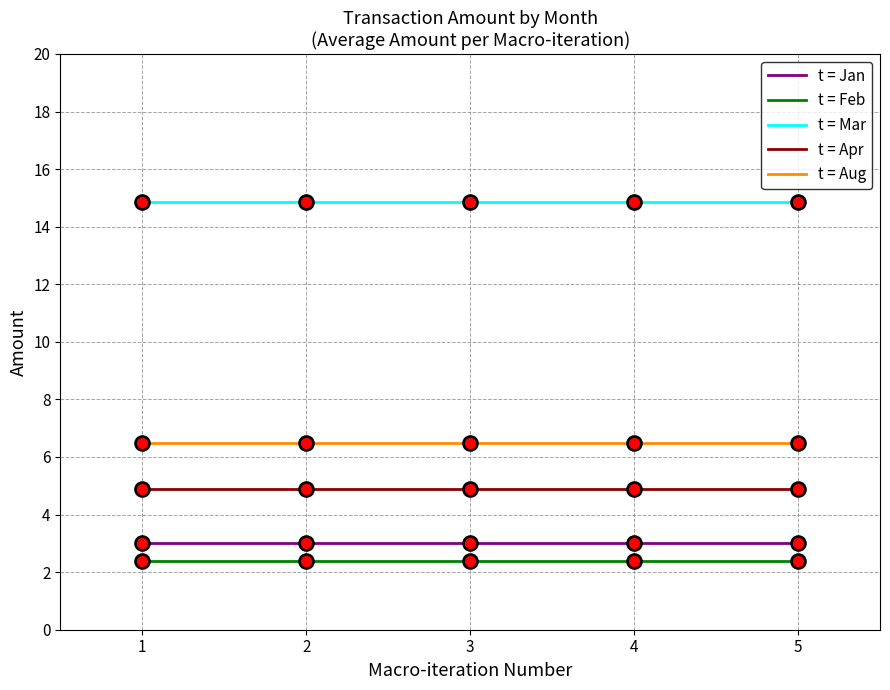

At how many categories does at least one series exceed 8?

5